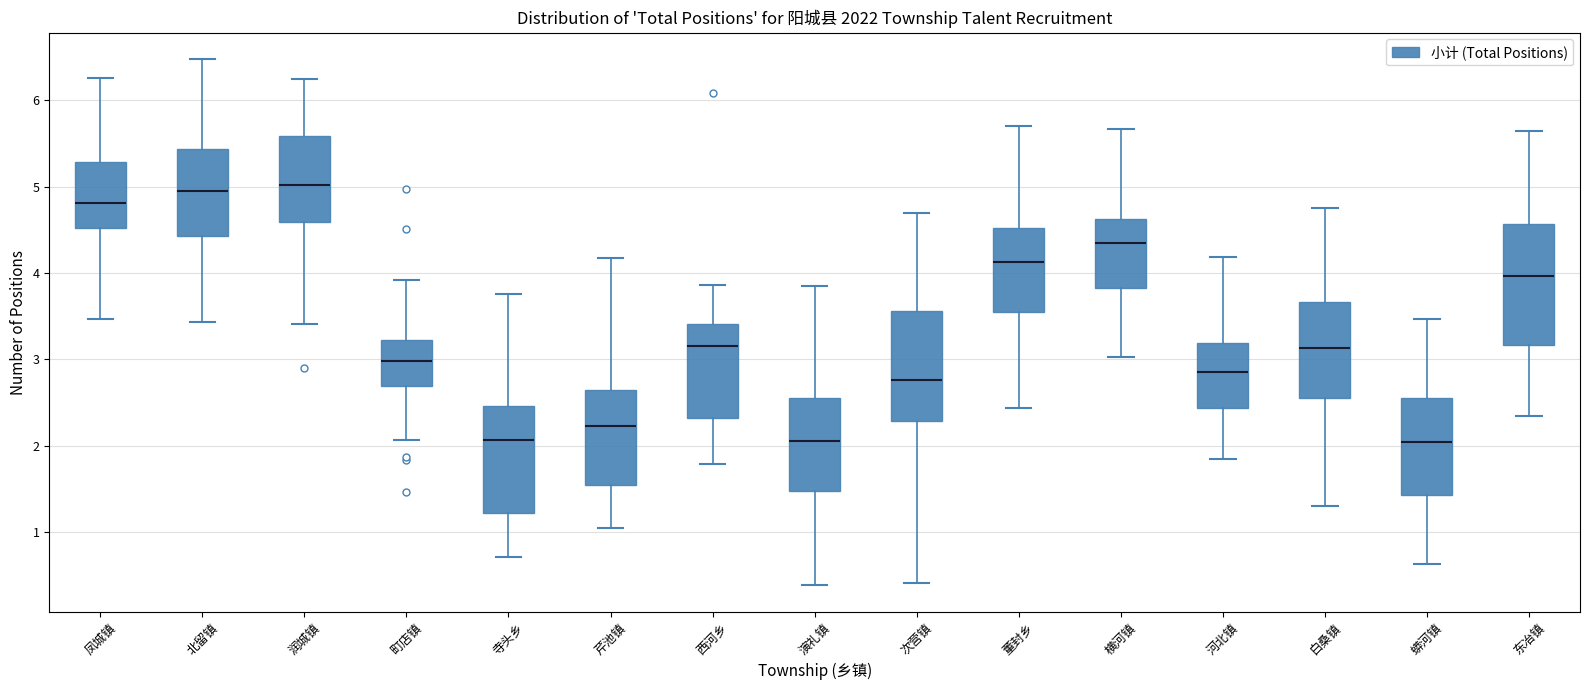

Reading left to right, read every box against the y-axis: the position of its median line, the range the box covers, and the ends of its whiskers. The values are not printed on the chart, so give them approximately, as read against the axis.

凤城镇: median 4.8, box 4.5 to 5.3, whiskers 3.5 to 6.3
北留镇: median 4.9, box 4.4 to 5.4, whiskers 3.4 to 6.5
润城镇: median 5.0, box 4.6 to 5.6, whiskers 3.4 to 6.3
町店镇: median 3.0, box 2.7 to 3.2, whiskers 2.1 to 3.9
寺头乡: median 2.1, box 1.2 to 2.5, whiskers 0.7 to 3.8
芹池镇: median 2.2, box 1.5 to 2.7, whiskers 1.0 to 4.2
西河乡: median 3.2, box 2.3 to 3.4, whiskers 1.8 to 3.9
演礼镇: median 2.1, box 1.5 to 2.5, whiskers 0.4 to 3.9
次营镇: median 2.8, box 2.3 to 3.6, whiskers 0.4 to 4.7
董封乡: median 4.1, box 3.5 to 4.5, whiskers 2.4 to 5.7
横河镇: median 4.3, box 3.8 to 4.6, whiskers 3.0 to 5.7
河北镇: median 2.9, box 2.4 to 3.2, whiskers 1.8 to 4.2
白桑镇: median 3.1, box 2.5 to 3.7, whiskers 1.3 to 4.8
蟒河镇: median 2.0, box 1.4 to 2.6, whiskers 0.6 to 3.5
东冶镇: median 4.0, box 3.2 to 4.6, whiskers 2.3 to 5.6